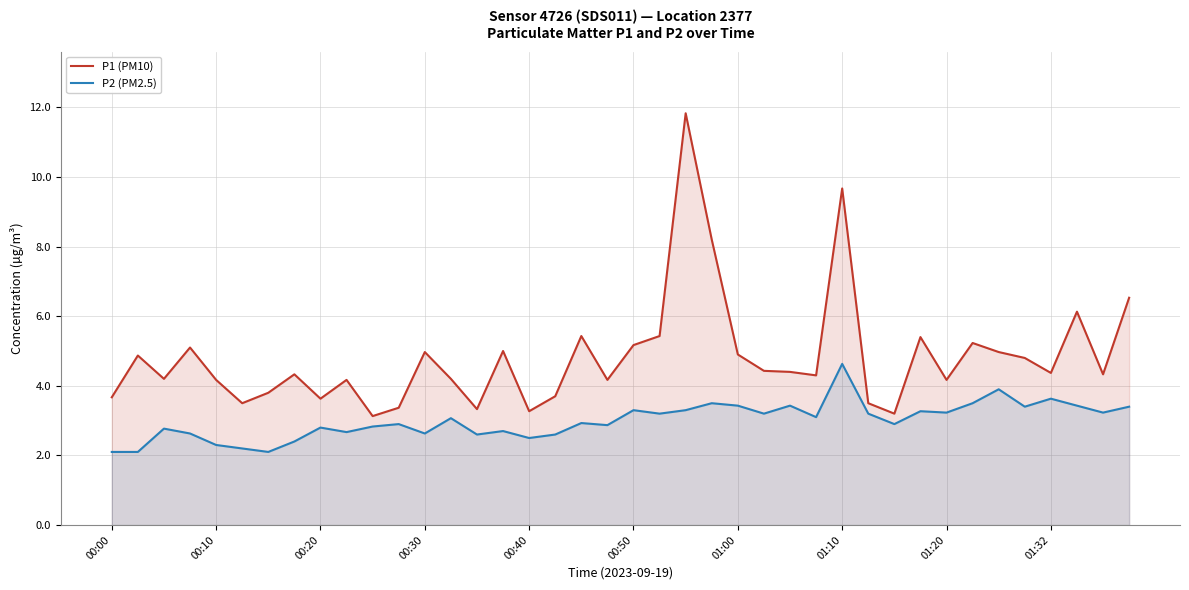

Rank the series at 00:10 from highest to lowest value.

P1 (PM10), P2 (PM2.5)